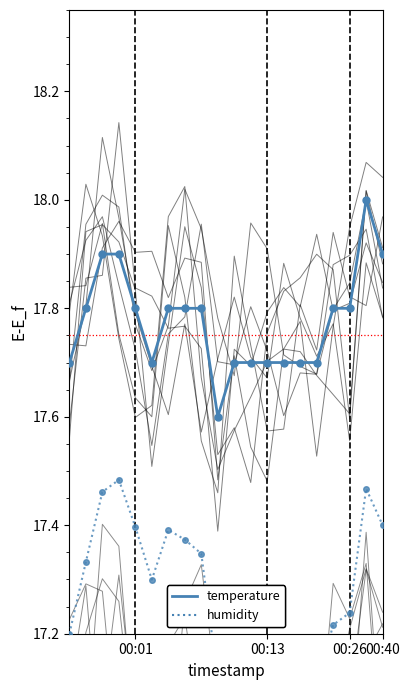

Where is humidity nearest to the value 17?

14